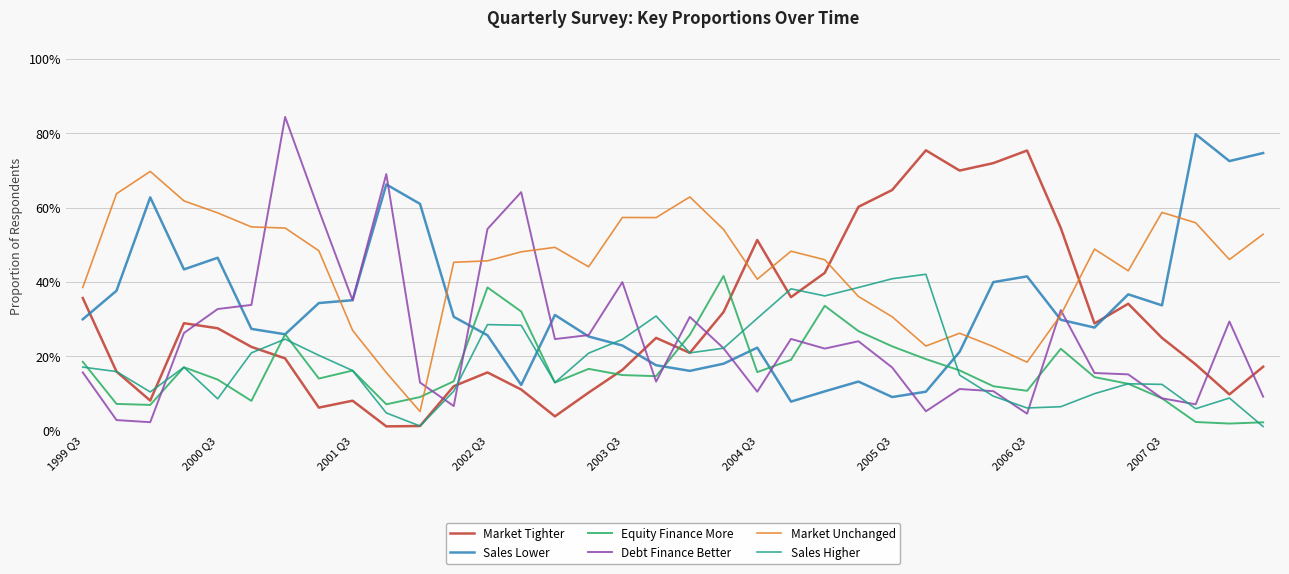

Reading right to left, list all the values displayed in this chart.

Market Tighter: 0.2	0.1	0.2	0.2	0.3	0.3	0.5	0.8	0.7	0.7	0.8	0.6	0.6	0.4	0.4	0.5	0.3	0.2	0.2	0.2	0.1	0.0	0.1	0.2	0.1	0.0	0.0	0.1	0.1	0.2	0.2	0.3	0.3	0.1	0.2	0.4
Sales Lower: 0.7	0.7	0.8	0.3	0.4	0.3	0.3	0.4	0.4	0.2	0.1	0.1	0.1	0.1	0.1	0.2	0.2	0.2	0.2	0.2	0.3	0.3	0.1	0.3	0.3	0.6	0.7	0.4	0.3	0.3	0.3	0.5	0.4	0.6	0.4	0.3
Equity Finance More: 0.0	0.0	0.0	0.1	0.1	0.1	0.2	0.1	0.1	0.2	0.2	0.2	0.3	0.3	0.2	0.2	0.4	0.3	0.1	0.1	0.2	0.1	0.3	0.4	0.1	0.1	0.1	0.2	0.1	0.3	0.1	0.1	0.2	0.1	0.1	0.2
Debt Finance Better: 0.1	0.3	0.1	0.1	0.2	0.2	0.3	0.0	0.1	0.1	0.1	0.2	0.2	0.2	0.2	0.1	0.2	0.3	0.1	0.4	0.3	0.2	0.6	0.5	0.1	0.1	0.7	0.4	0.6	0.8	0.3	0.3	0.3	0.0	0.0	0.2
Market Unchanged: 0.5	0.5	0.6	0.6	0.4	0.5	0.3	0.2	0.2	0.3	0.2	0.3	0.4	0.5	0.5	0.4	0.5	0.6	0.6	0.6	0.4	0.5	0.5	0.5	0.5	0.1	0.2	0.3	0.5	0.5	0.5	0.6	0.6	0.7	0.6	0.4
Sales Higher: 0.0	0.1	0.1	0.1	0.1	0.1	0.1	0.1	0.1	0.1	0.4	0.4	0.4	0.4	0.4	0.3	0.2	0.2	0.3	0.2	0.2	0.1	0.3	0.3	0.1	0.0	0.0	0.2	0.2	0.2	0.2	0.1	0.2	0.1	0.2	0.2